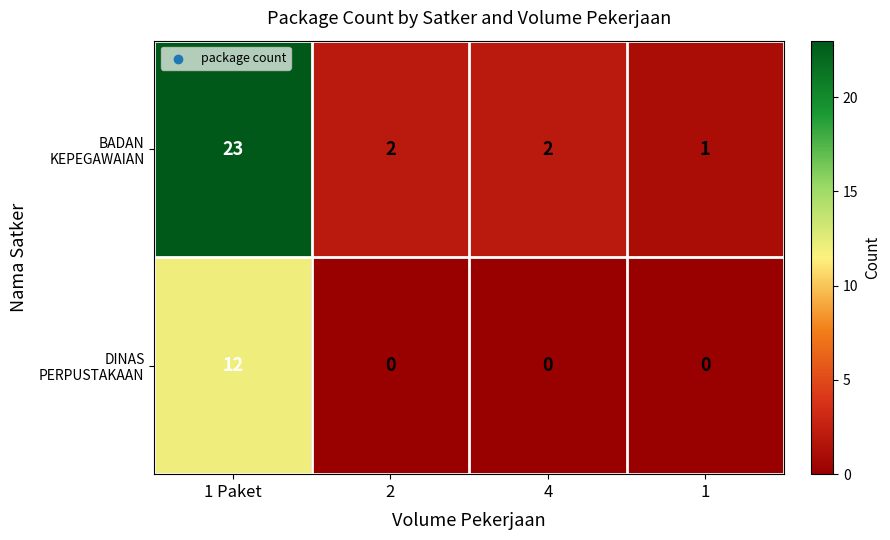

At which category is the sum across all series the highest?

1 Paket